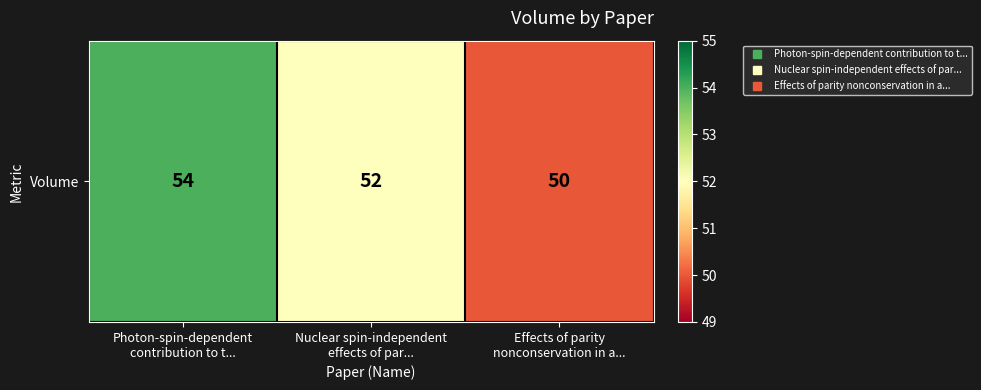

How many values are below 52?

1